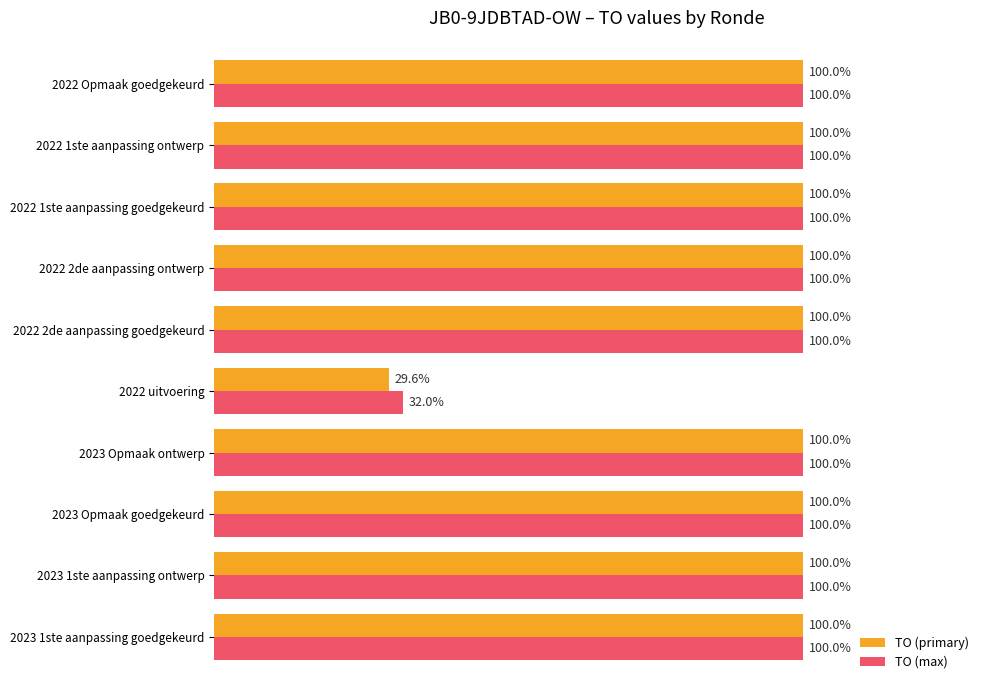

Which series has the largest total across all categories?

TO (max)